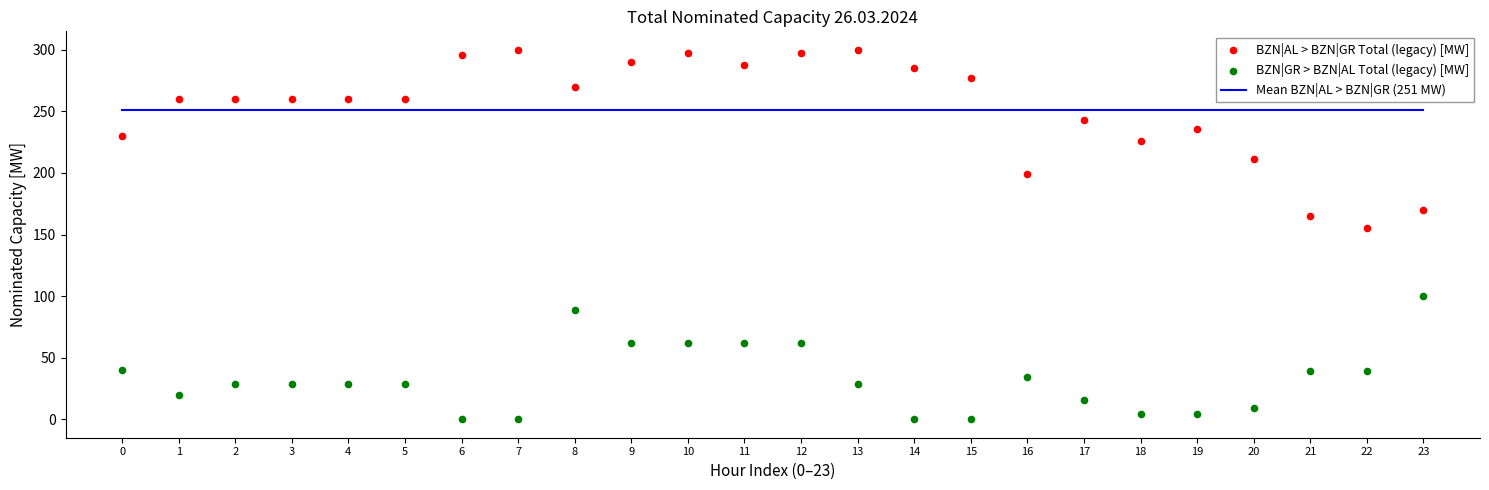

Which series has the widest spread of Y values?

BZN|AL > BZN|GR Total (legacy) [MW]